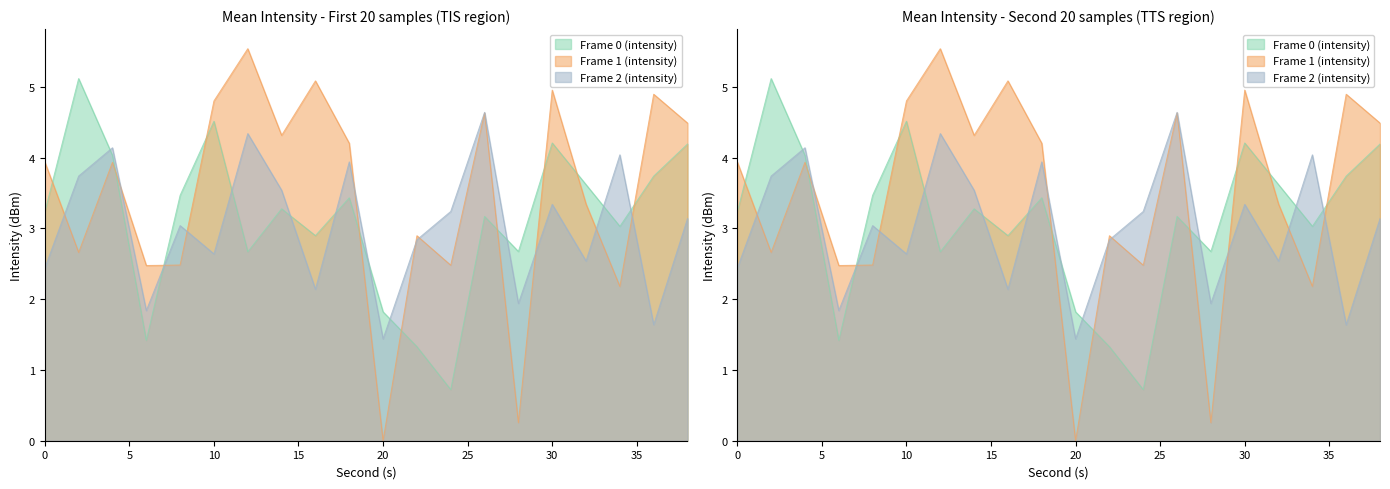

What is the minimum value for Frame 2 (intensity)?

1.4